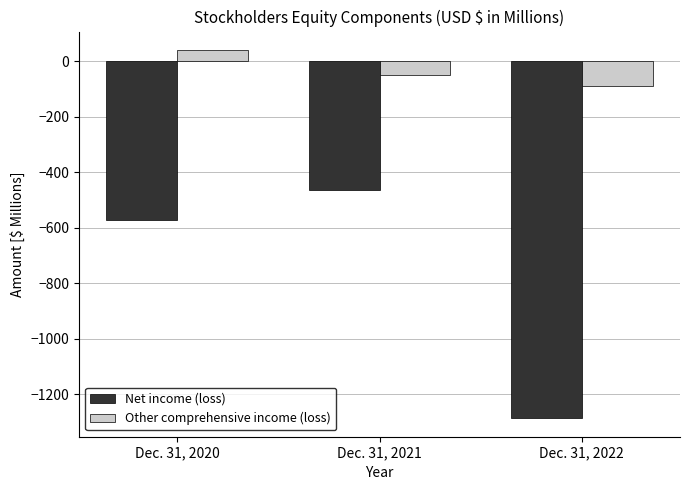

Reading right to left, transcribe all the data shown in this chart.

Net income (loss): Dec. 31, 2022=-1286.9	Dec. 31, 2021=-462.6	Dec. 31, 2020=-573.4
Other comprehensive income (loss): Dec. 31, 2022=-89.9	Dec. 31, 2021=-50.5	Dec. 31, 2020=41.1